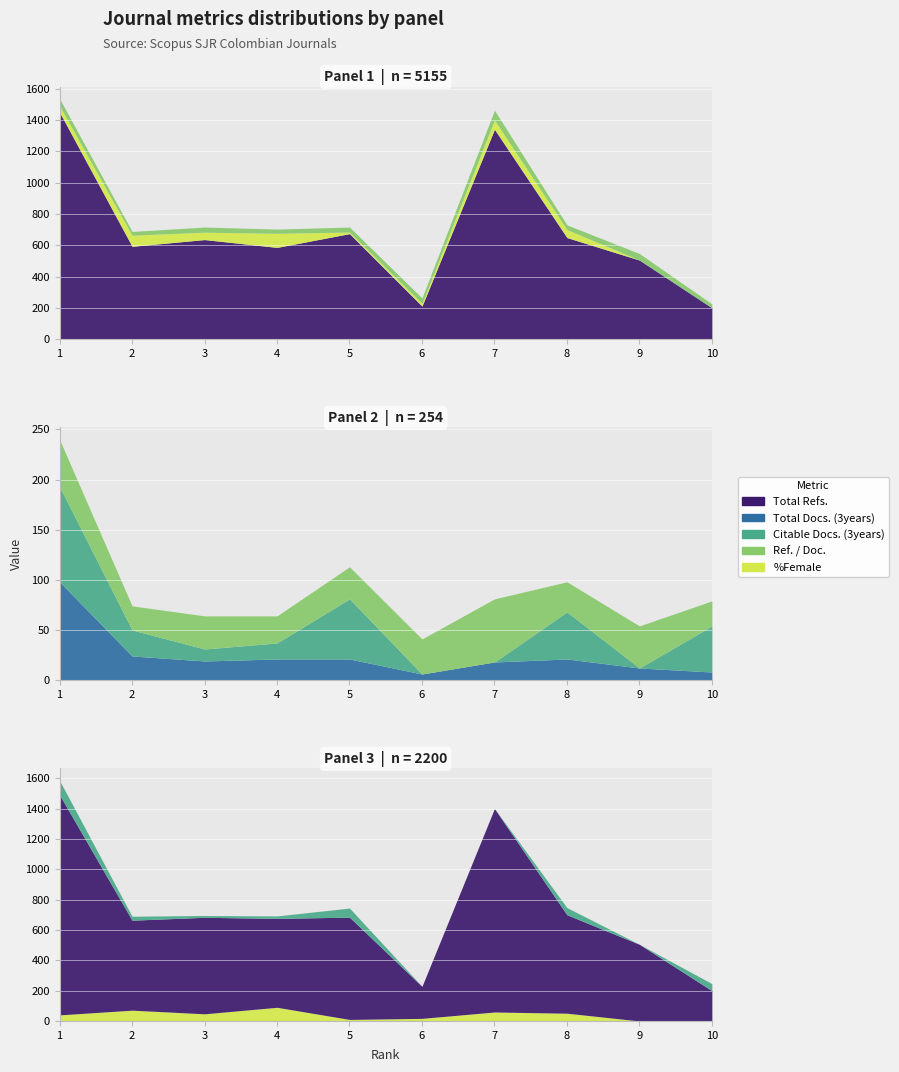

How many interior local valleys does the Citable Docs. (3years) series have?

2